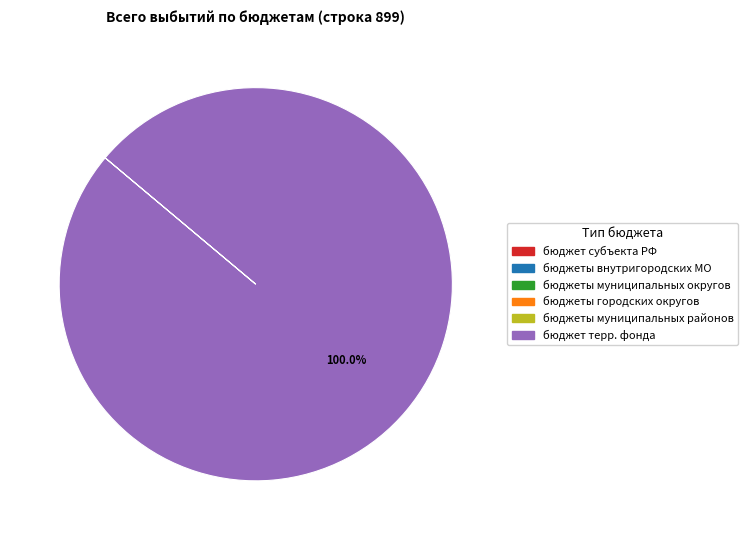

Is there a majority slice in this chart?

Yes